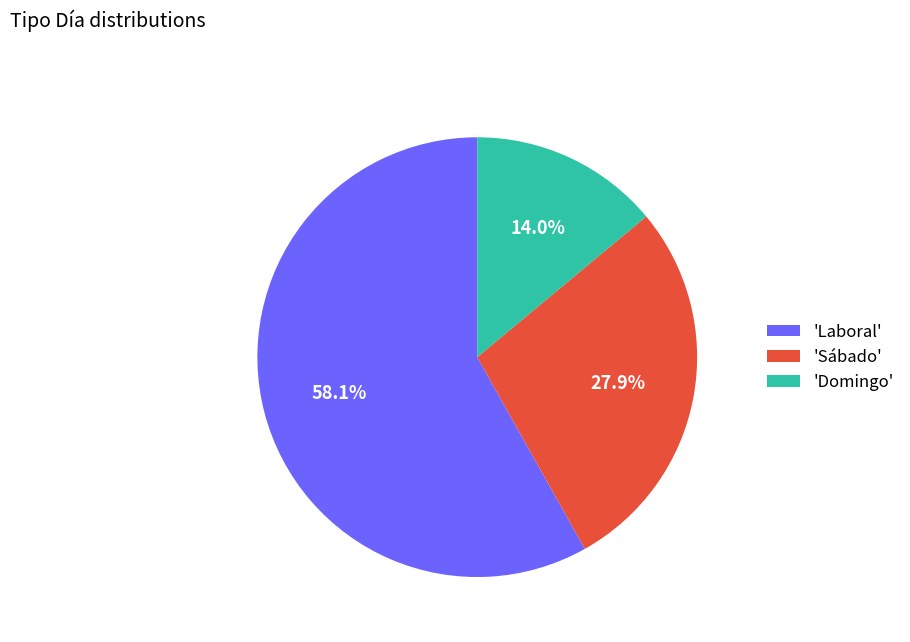

Rank the categories by value from highest to lowest.

'Laboral', 'Sábado', 'Domingo'